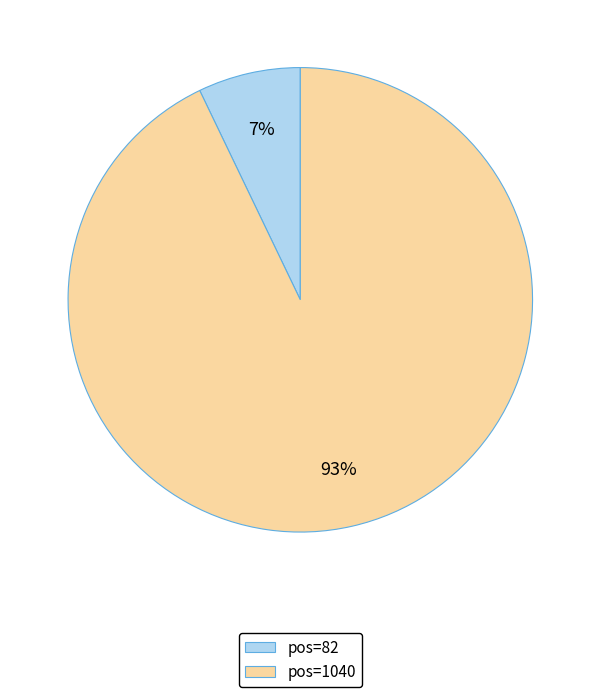

How many segments does this pie chart have?

2